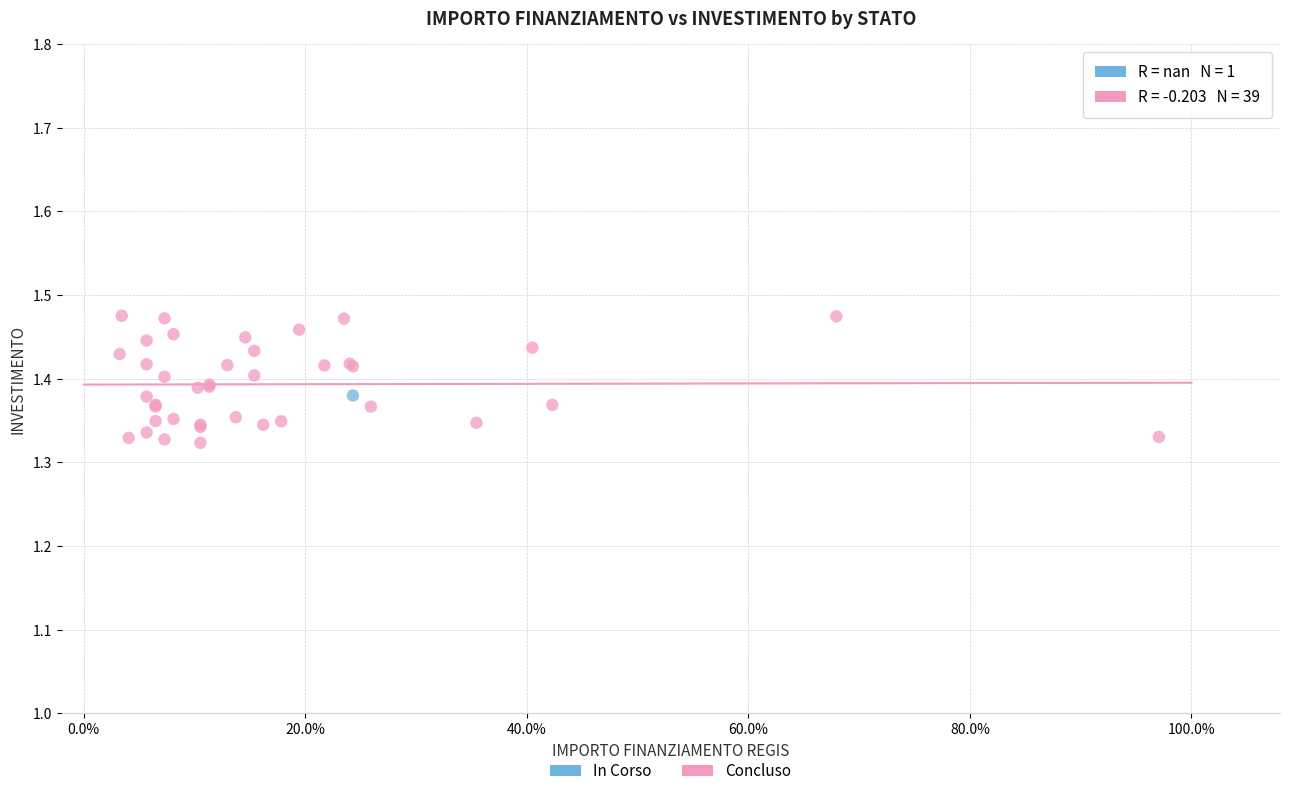

What are all the series names shown in the legend?

In Corso, Concluso